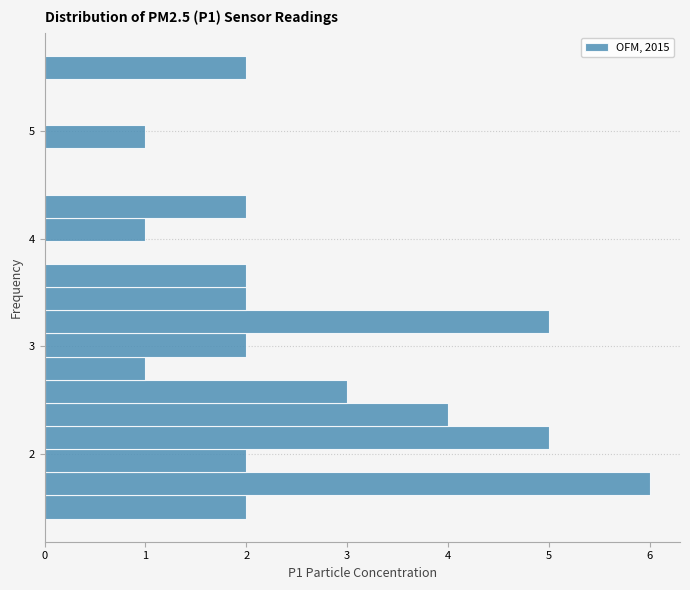

Read against the y-axis, roughly where is the centre of the longest bar?

1.7